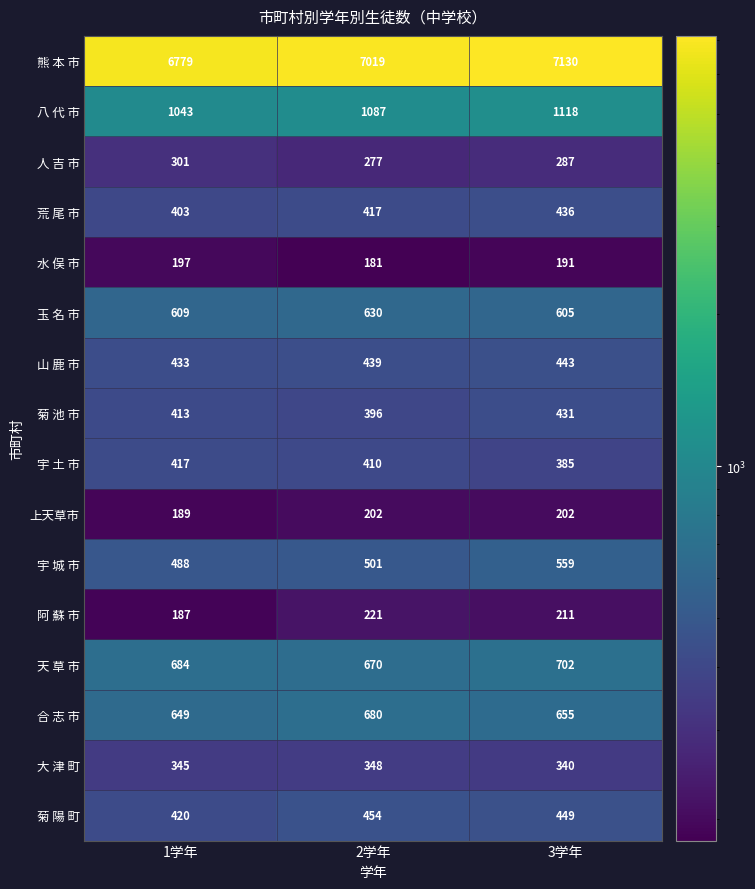

Where does the 菊 陽 町 series first go above 449?

2学年